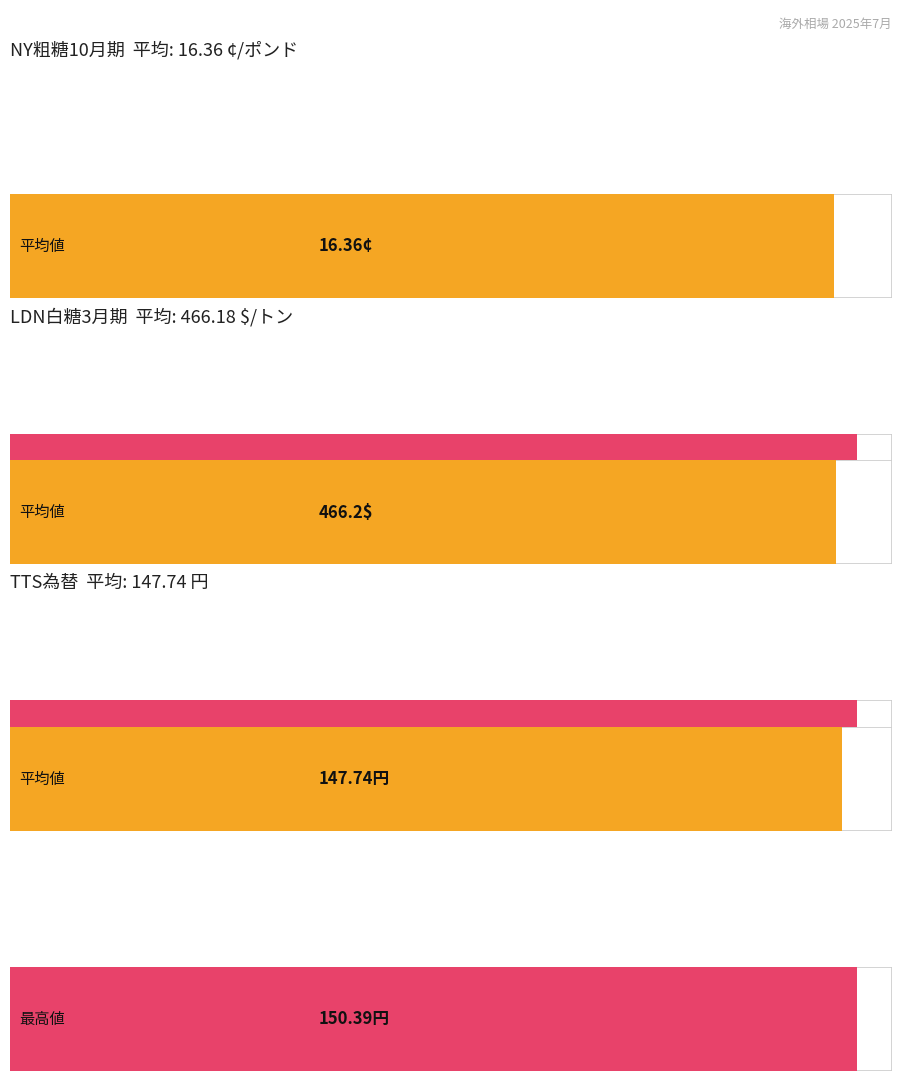

Rank the series by their maximum value, from highest to lowest.

LDN白糖3月期, TTS為替, NY粗糖10月期